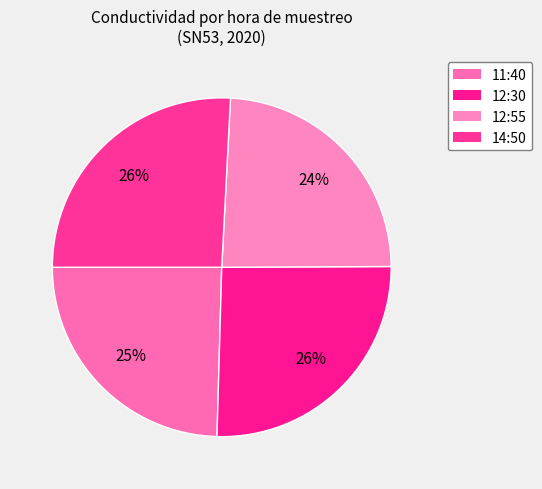

Rank the categories by value from highest to lowest.

14:50, 12:30, 11:40, 12:55